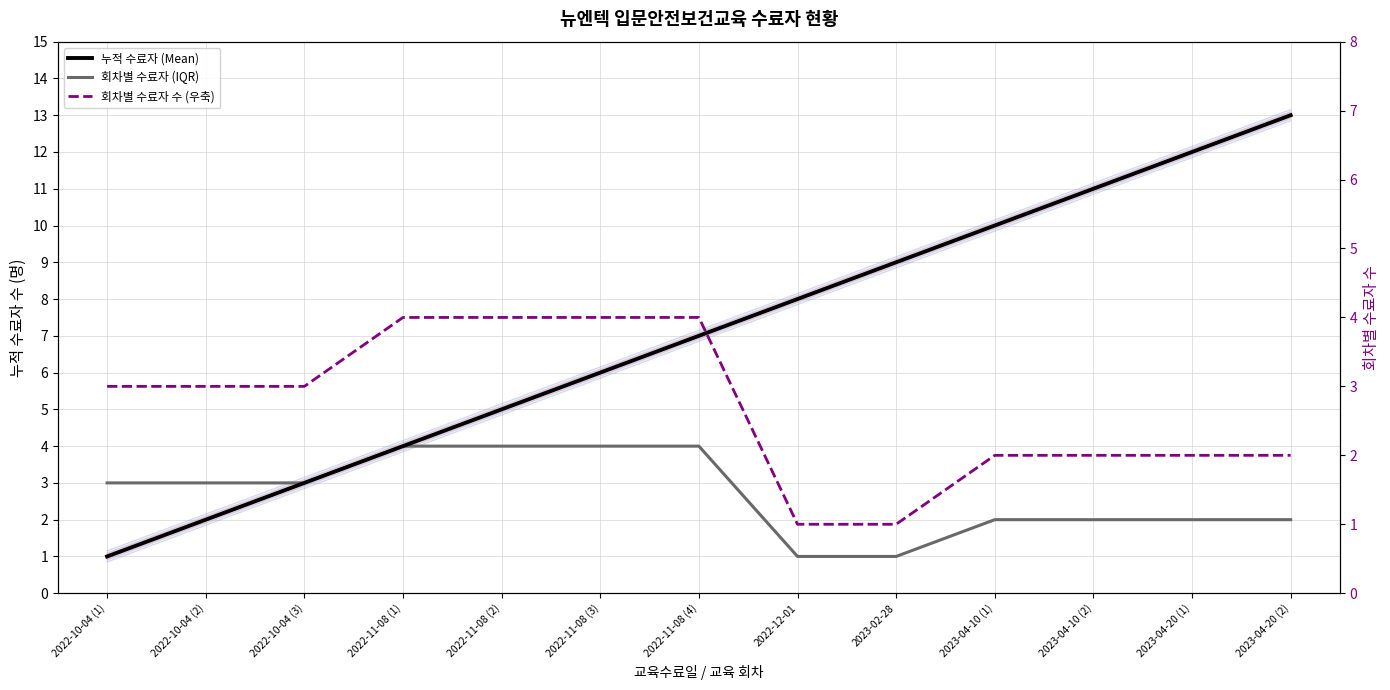

True or false: 회차별 수료자 수 (우축) has a value of 1 at 2023-02-28.

False